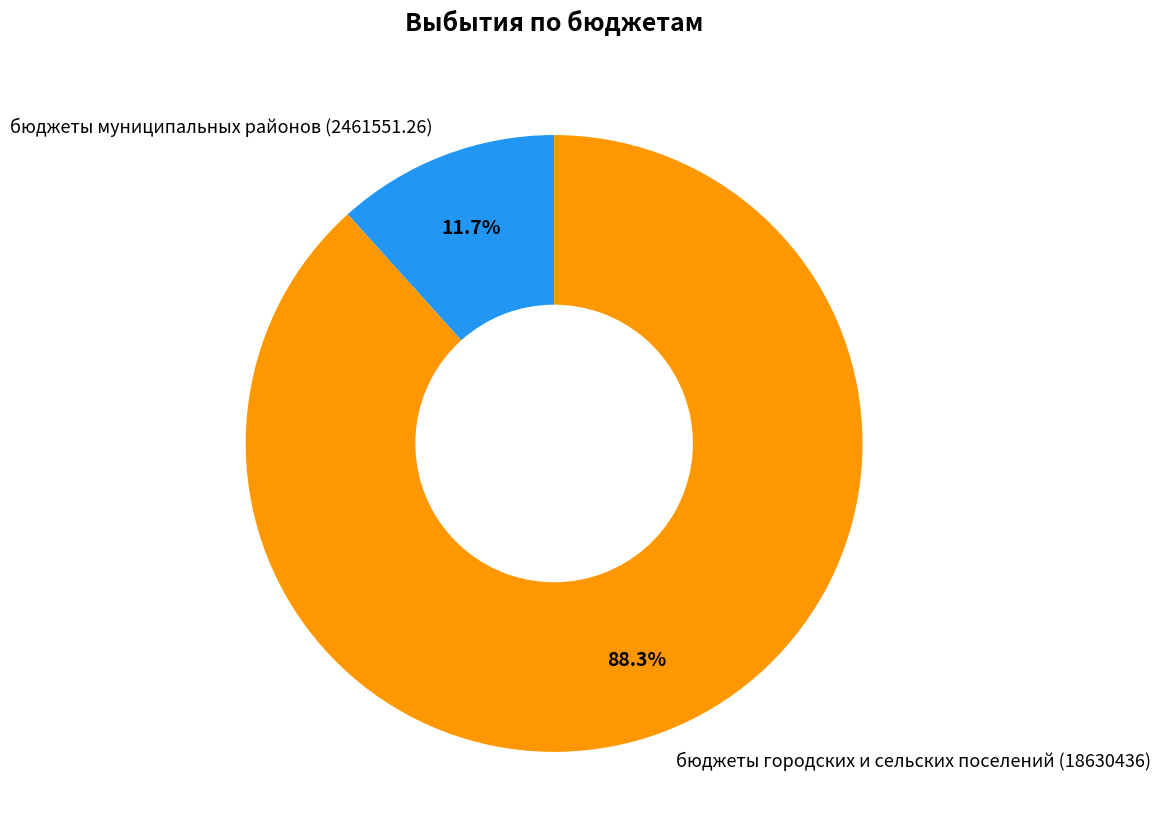

To the nearest percent, what percentage of the pie is бюджеты муниципальных районов (2461551.26)?

12%